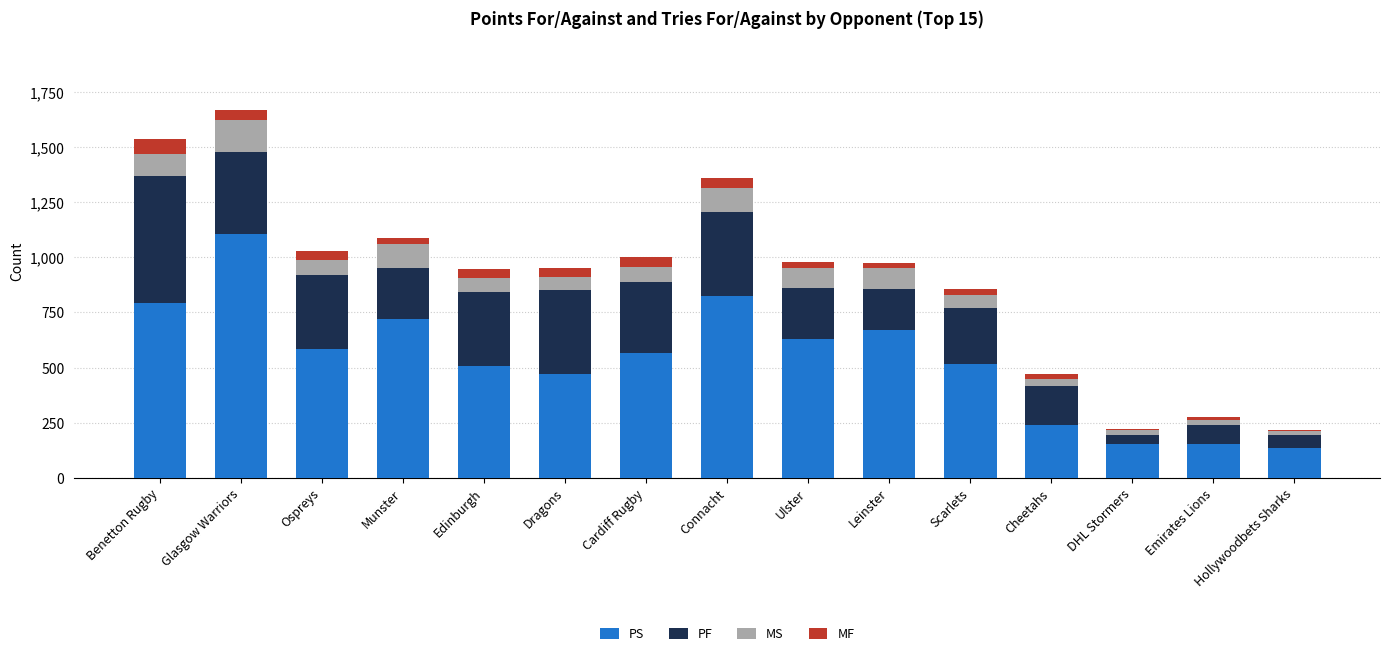

What is the highest value of the PS series?

1107